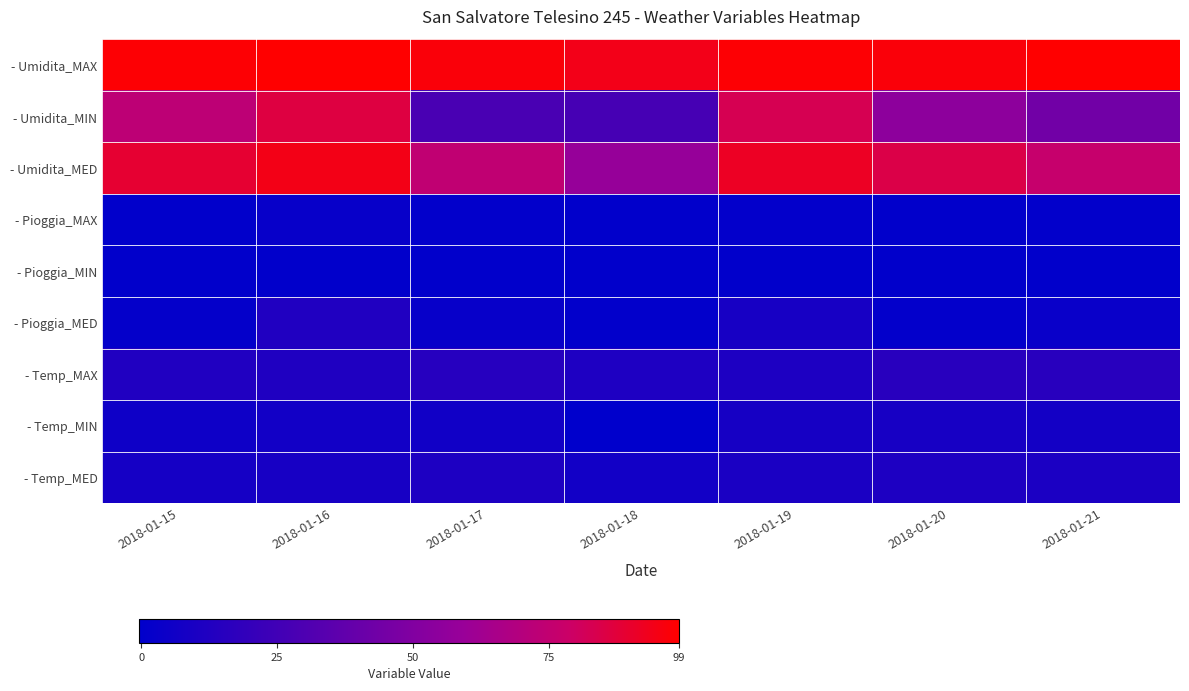

Between 2018-01-17 and 2018-01-15, which is larger?

2018-01-15